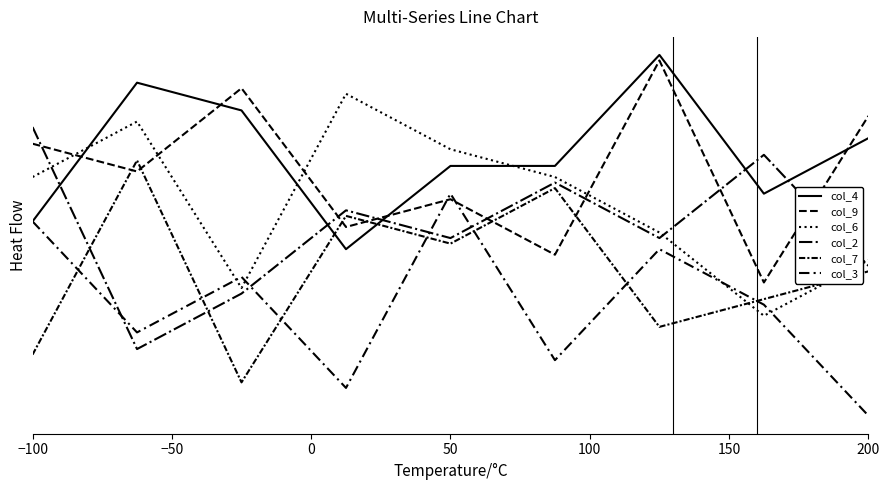

True or false: col_9 and col_4 cross at least once.

True